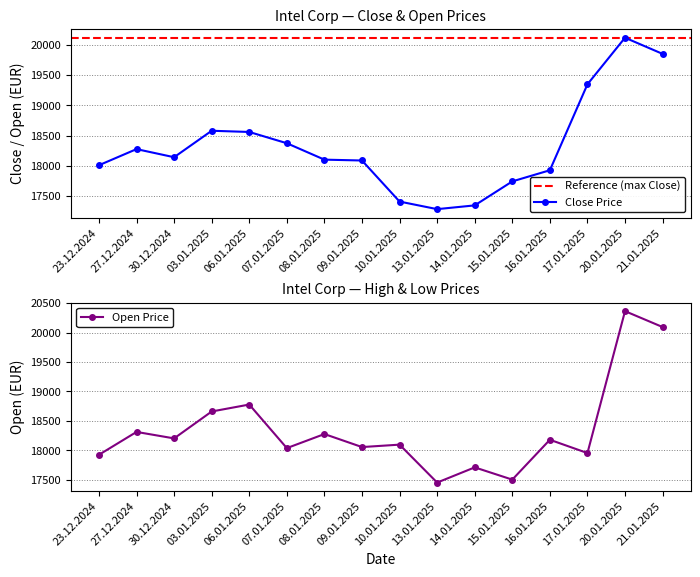

True or false: Close has a value of 17348 at 14.01.2025.

True